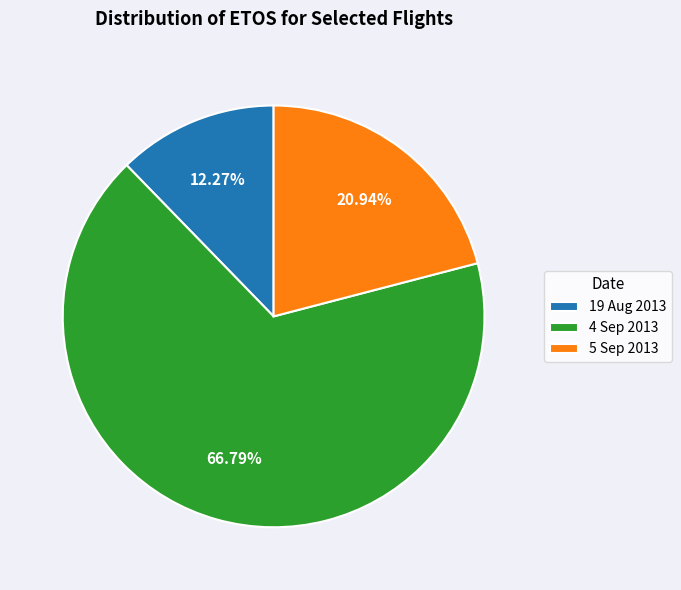

Which has a higher value, 5 Sep 2013 or 4 Sep 2013?

4 Sep 2013